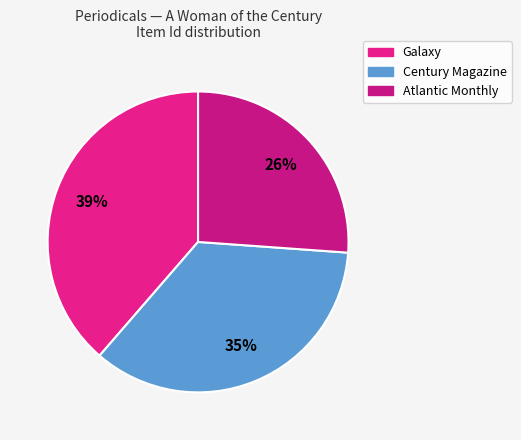

Between Galaxy and Atlantic Monthly, which is larger?

Galaxy